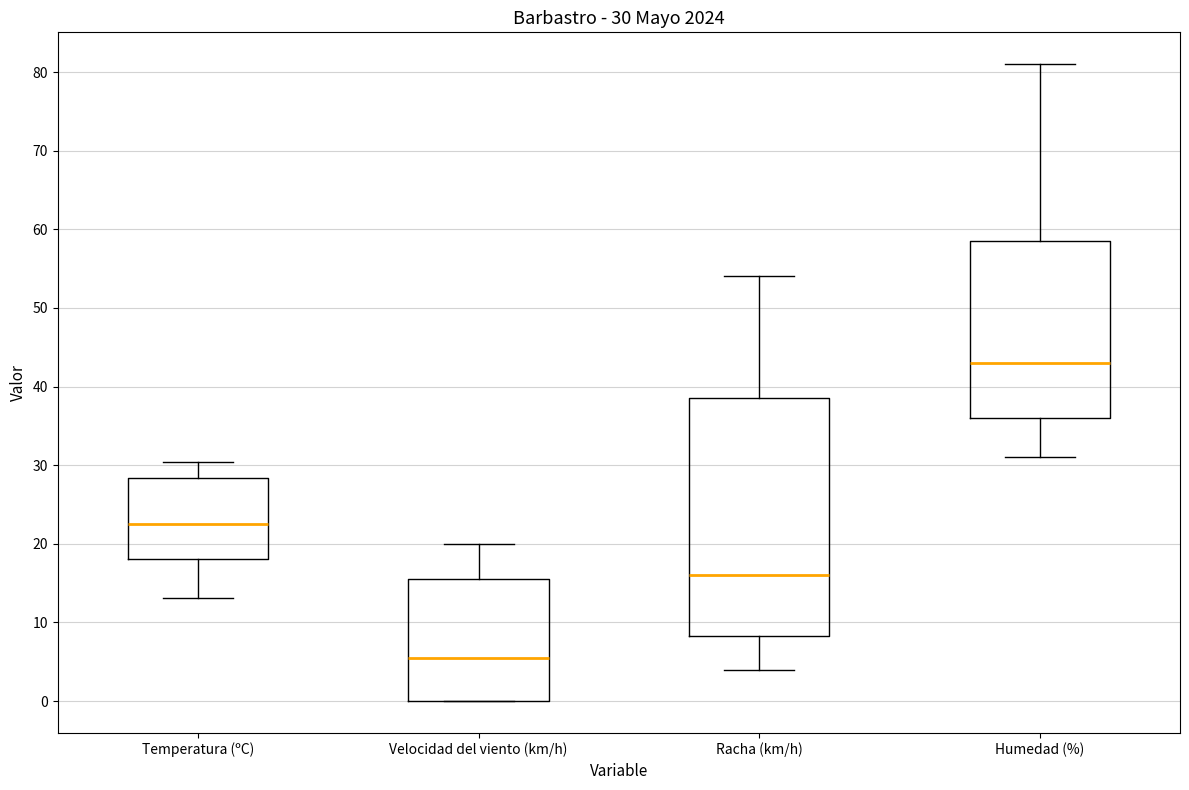

Which box has the highest median line?

Humedad (%)